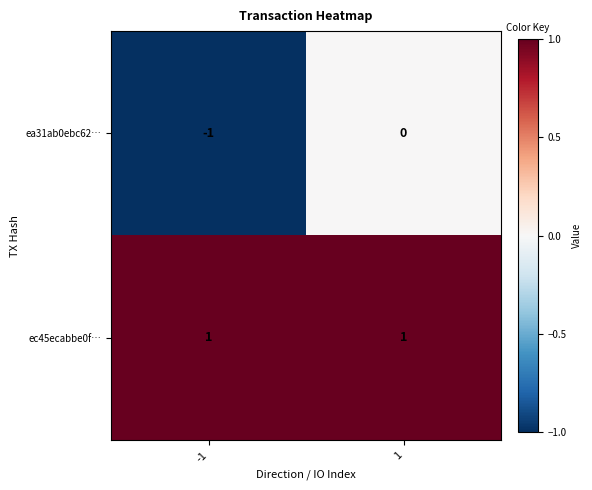

Which series has the largest total across all categories?

ec45ecabbe0f…